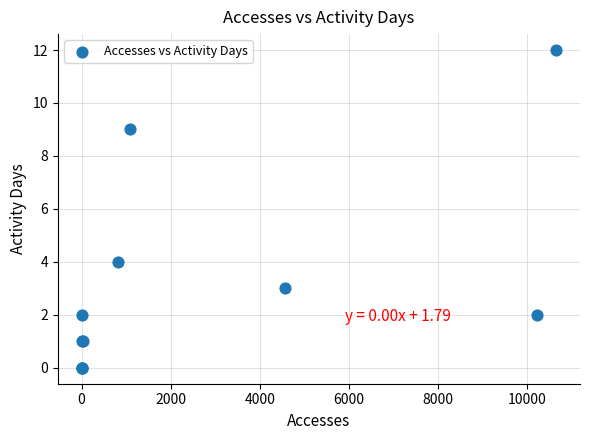

What Y value in the scatter plot is closest to 6?

4